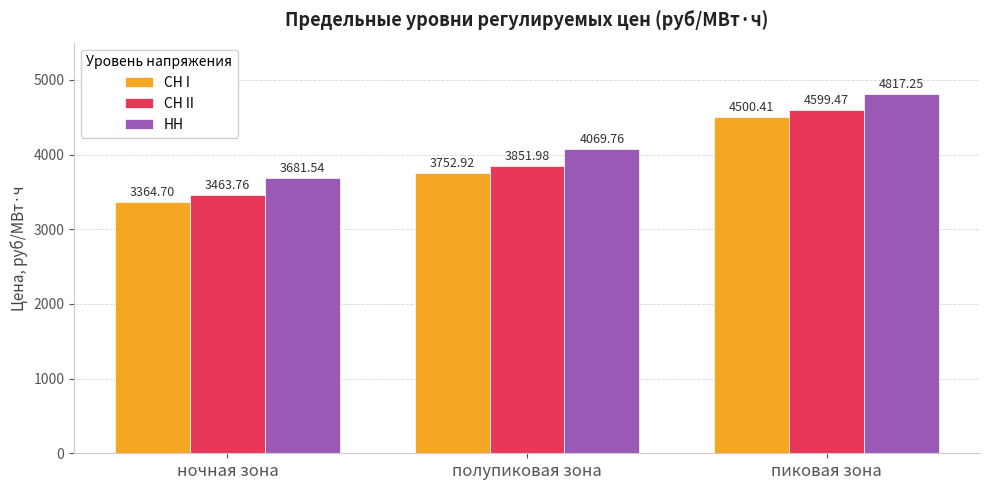

What is the difference between the highest and lowest values at полупиковая зона?

316.8